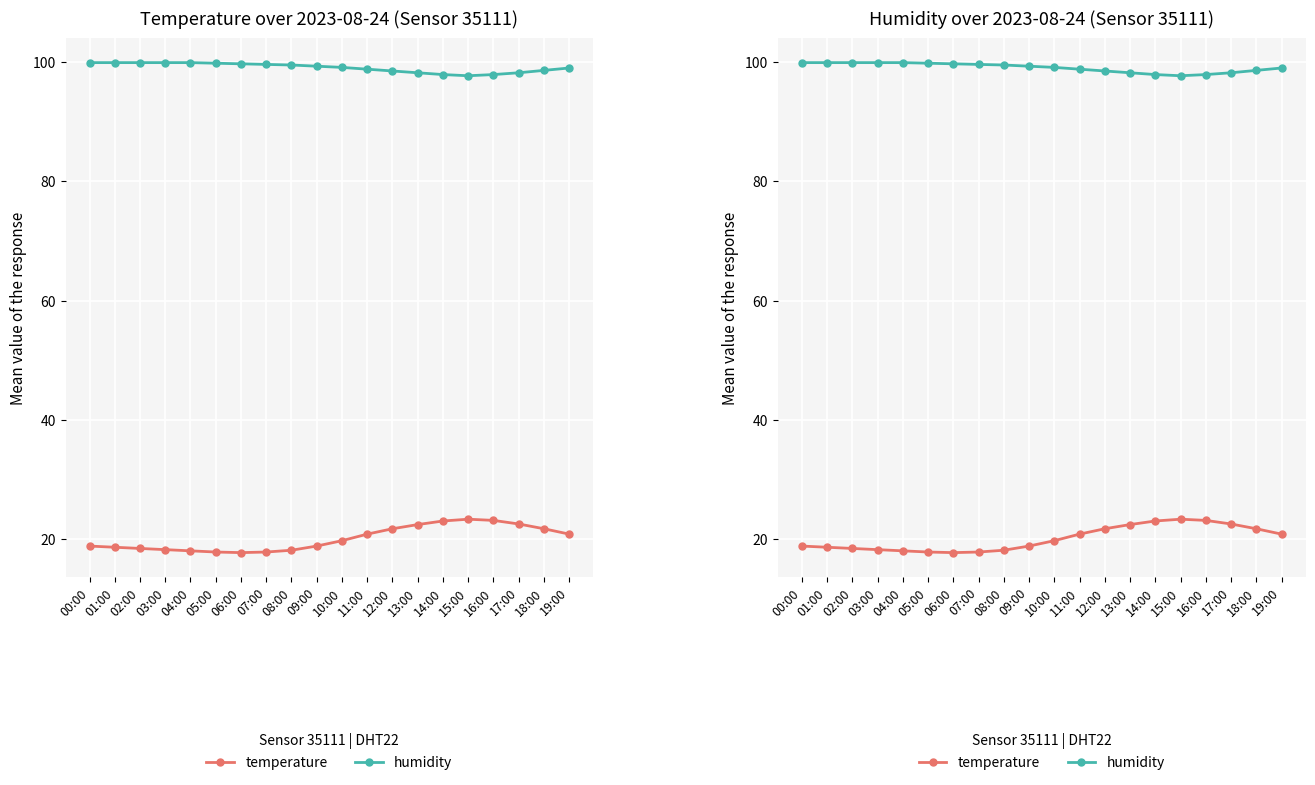

Which series has the largest total across all categories?

humidity